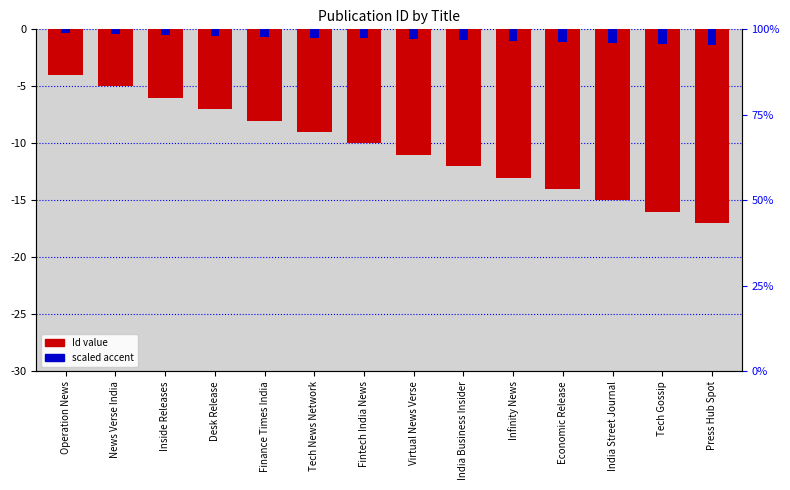

What is the label of the 12th bar from the left?

India Street Journal